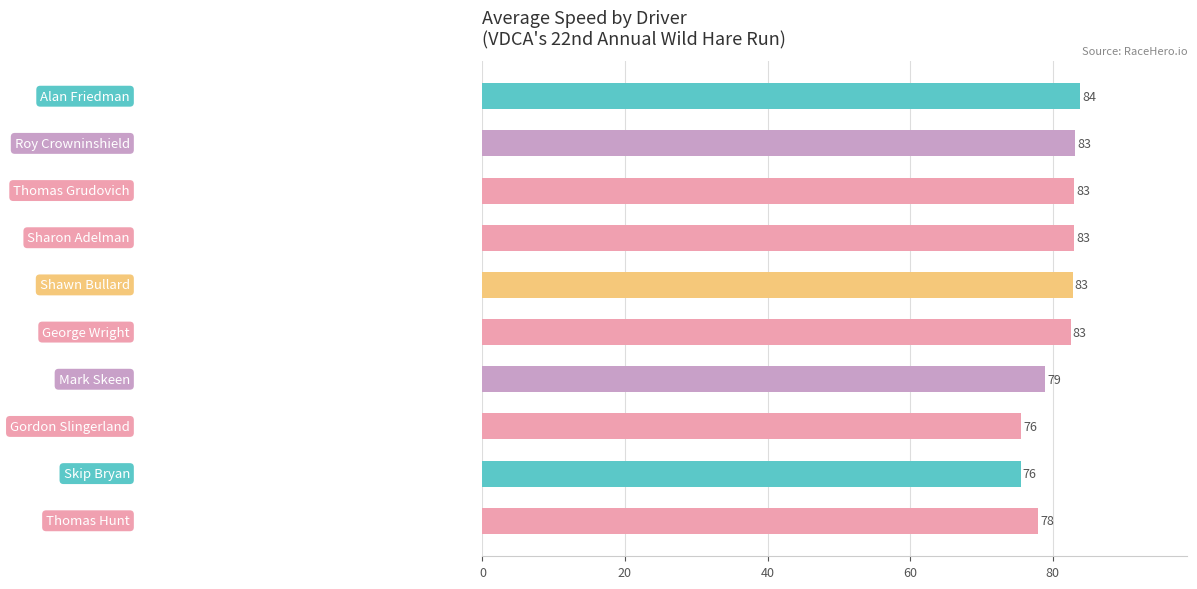

How many bars are there in total?

10